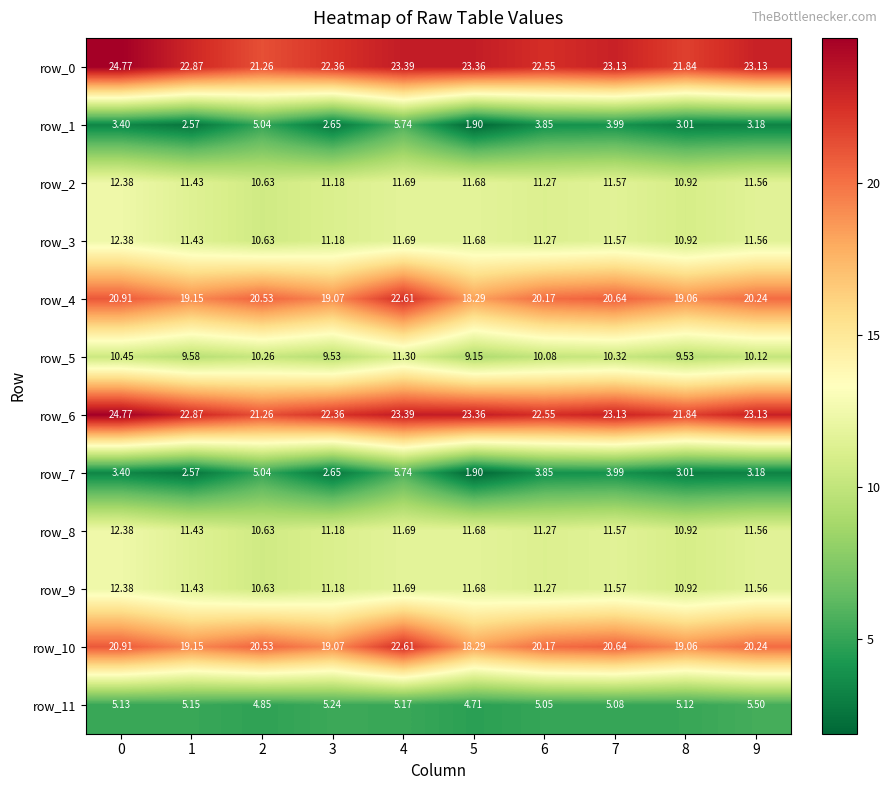

Is the value of row_10 at 9 greater than the value of row_2 at 3?

Yes